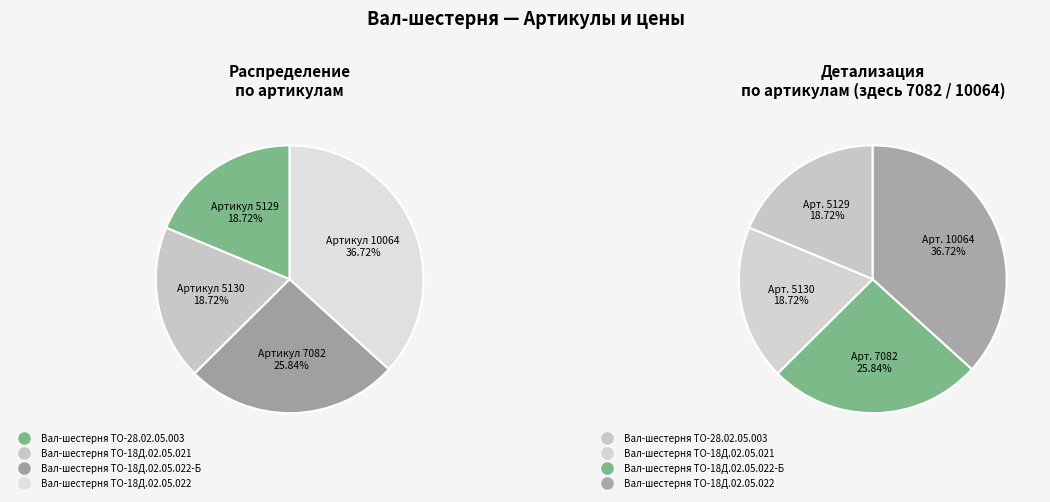

Is Вал-шестерня ТО-18Д.02.05.022 the majority of the pie?

No